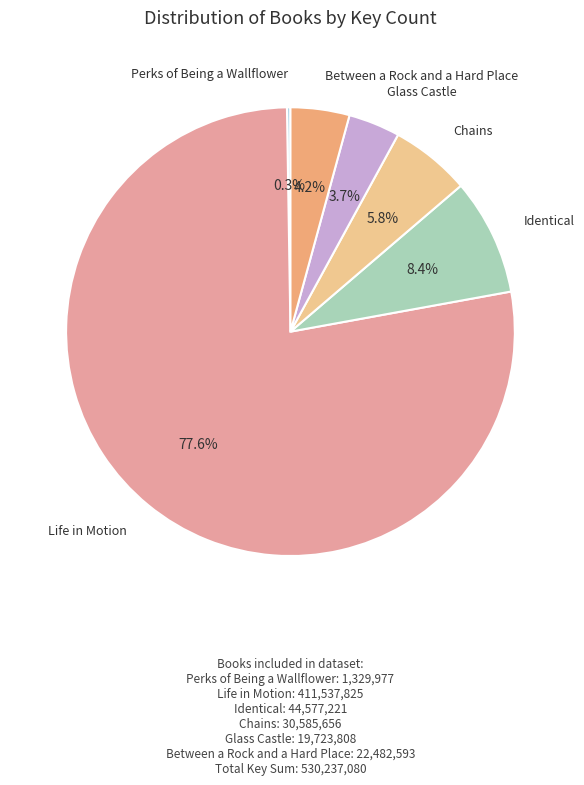

Does any single category account for the majority?

Yes